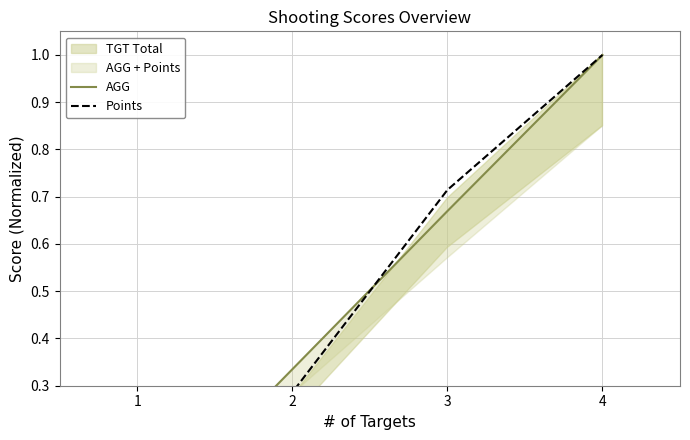

Which series has the largest range (max minus min)?

AGG